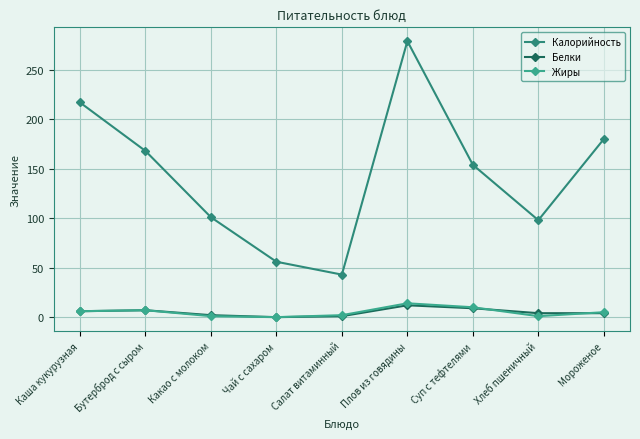

How many values in the Жиры series are below 5?

4